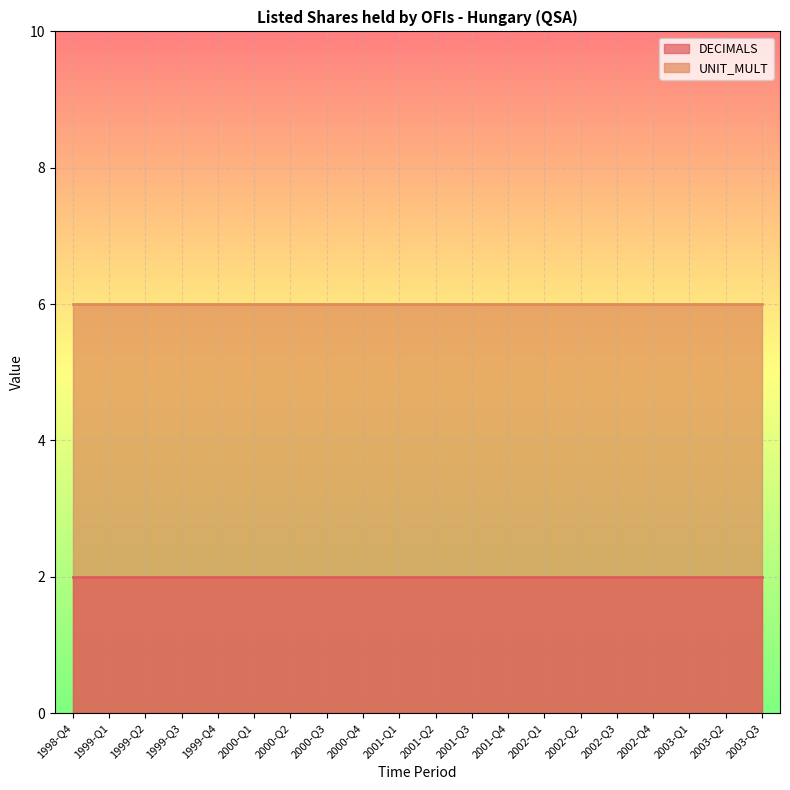

Reading left to right, list all the values displayed in this chart.

DECIMALS: 1998-Q4=2	1999-Q1=2	1999-Q2=2	1999-Q3=2	1999-Q4=2	2000-Q1=2	2000-Q2=2	2000-Q3=2	2000-Q4=2	2001-Q1=2	2001-Q2=2	2001-Q3=2	2001-Q4=2	2002-Q1=2	2002-Q2=2	2002-Q3=2	2002-Q4=2	2003-Q1=2	2003-Q2=2	2003-Q3=2
UNIT_MULT: 1998-Q4=6	1999-Q1=6	1999-Q2=6	1999-Q3=6	1999-Q4=6	2000-Q1=6	2000-Q2=6	2000-Q3=6	2000-Q4=6	2001-Q1=6	2001-Q2=6	2001-Q3=6	2001-Q4=6	2002-Q1=6	2002-Q2=6	2002-Q3=6	2002-Q4=6	2003-Q1=6	2003-Q2=6	2003-Q3=6